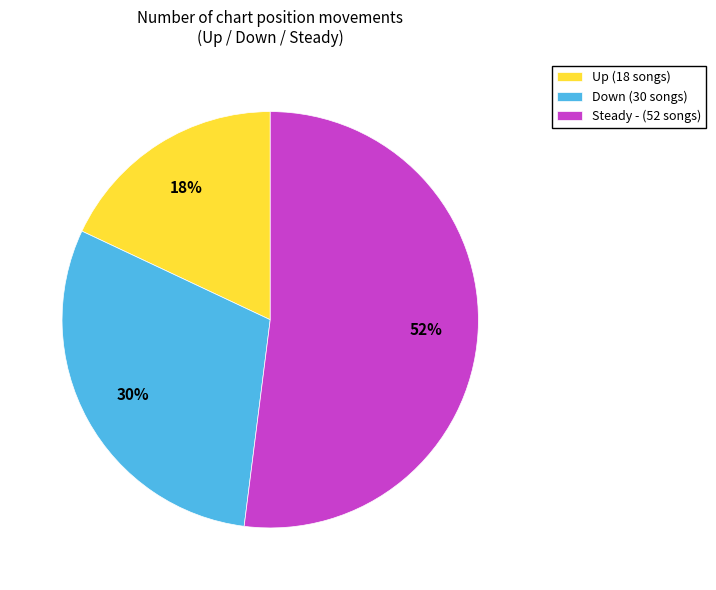

What percentage is the Steady - (52 songs) slice, to the nearest percent?

52%